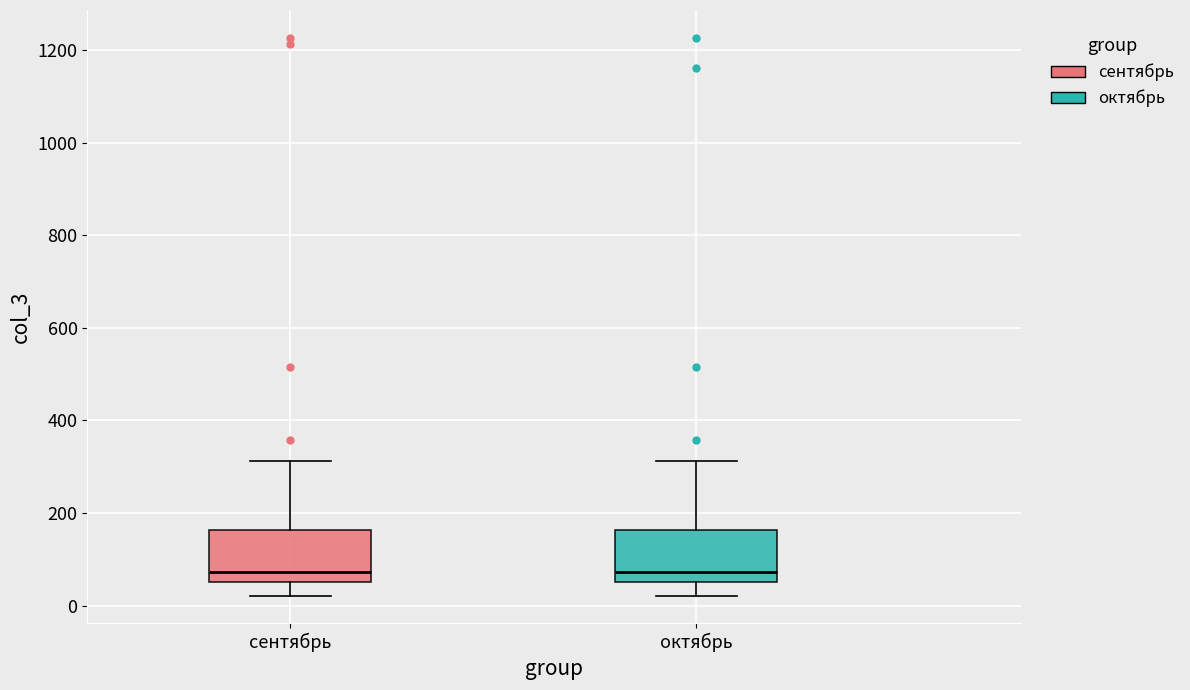

Reading left to right, transcribe this box plot: for each box, give where its median line is, the range the box spans, and where its two whiskers end, as read against the y-axis. The values are not printed on the chart, so give them approximately, as read against the axis.

сентябрь: median 80, box 60 to 160, whiskers 20 to 320
октябрь: median 80, box 60 to 160, whiskers 20 to 320